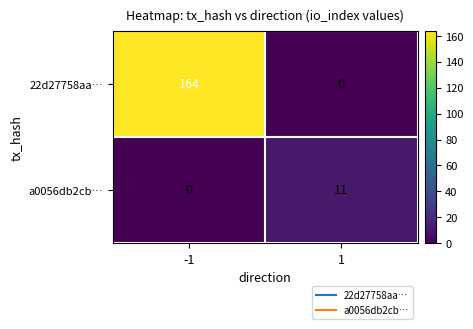

Which series has the widest spread of values?

22d27758aa…